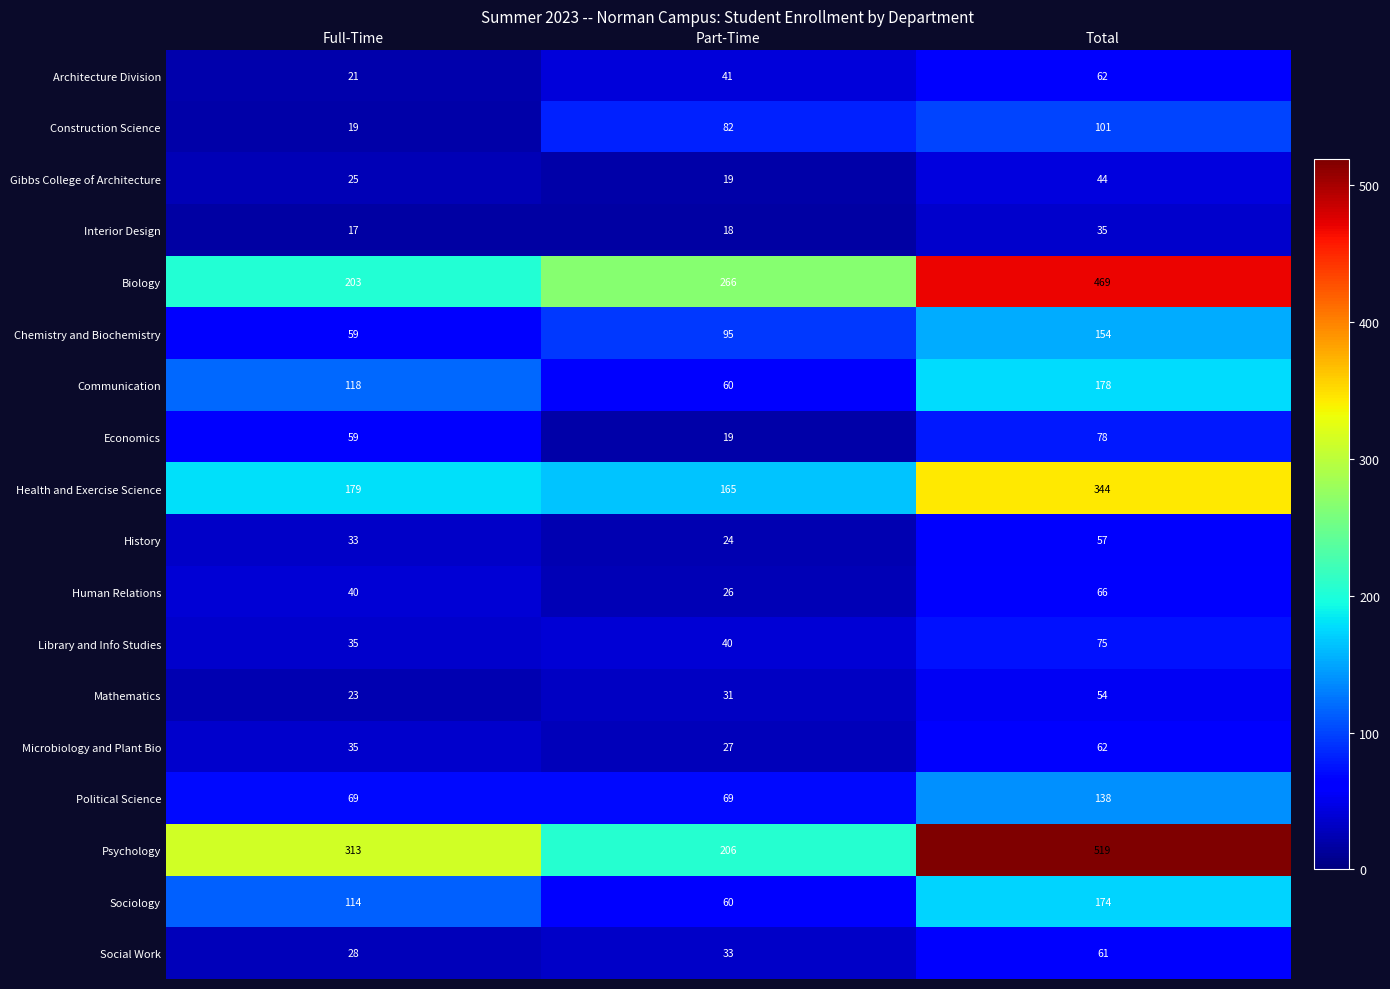

What is the difference between the maximum and minimum values in the History series?

33